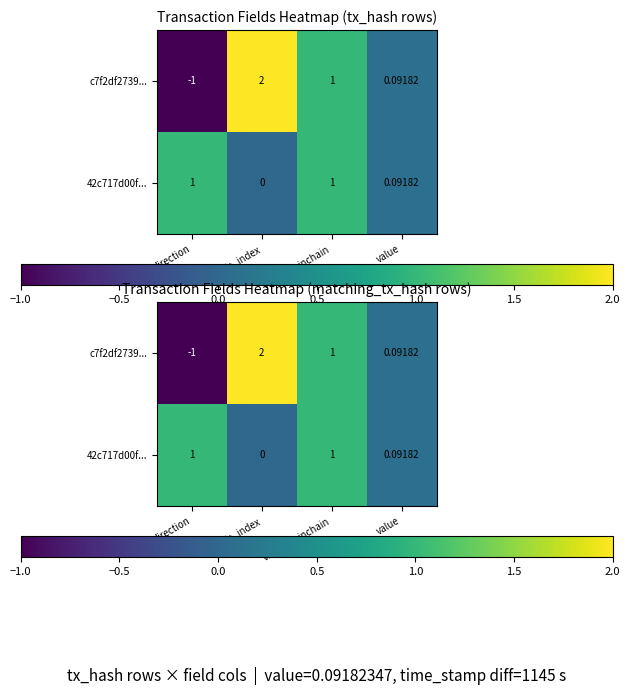

Is it true that c7f2df2739... equals 2.0 at io_index?

True